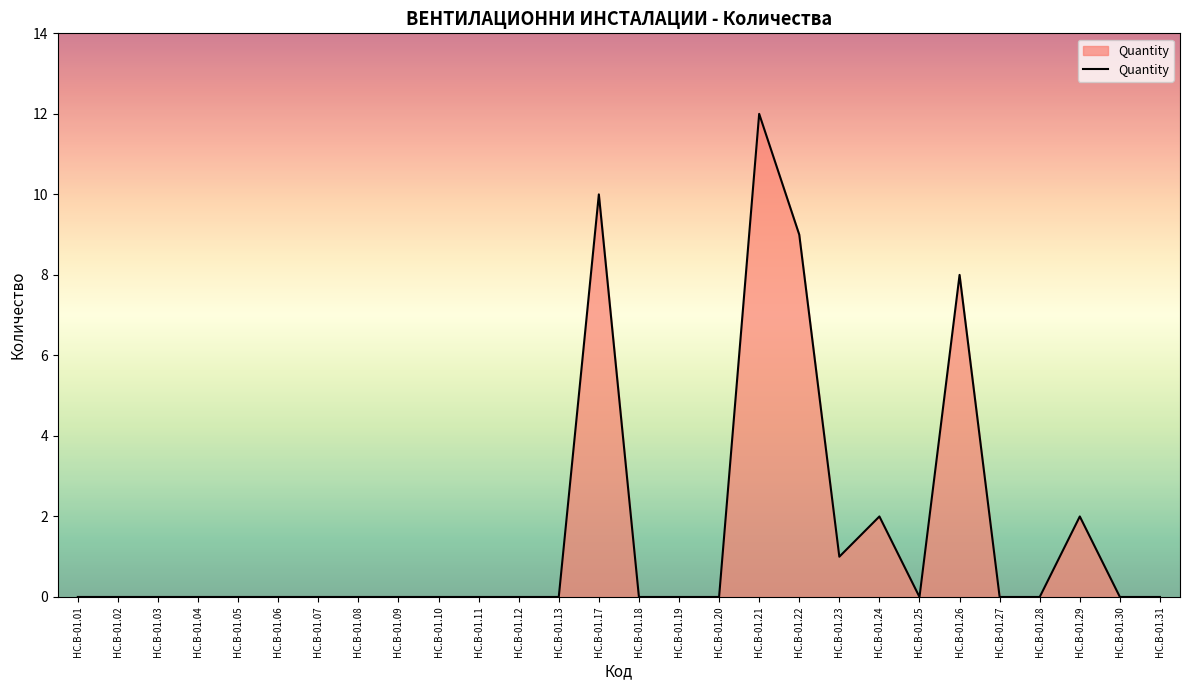

What is the average value?

2